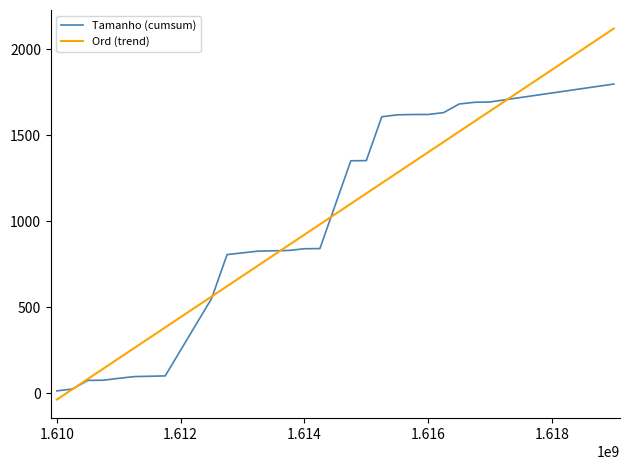

What is the difference between the maximum and minimum values in the Ord (trend) series?

2155.8